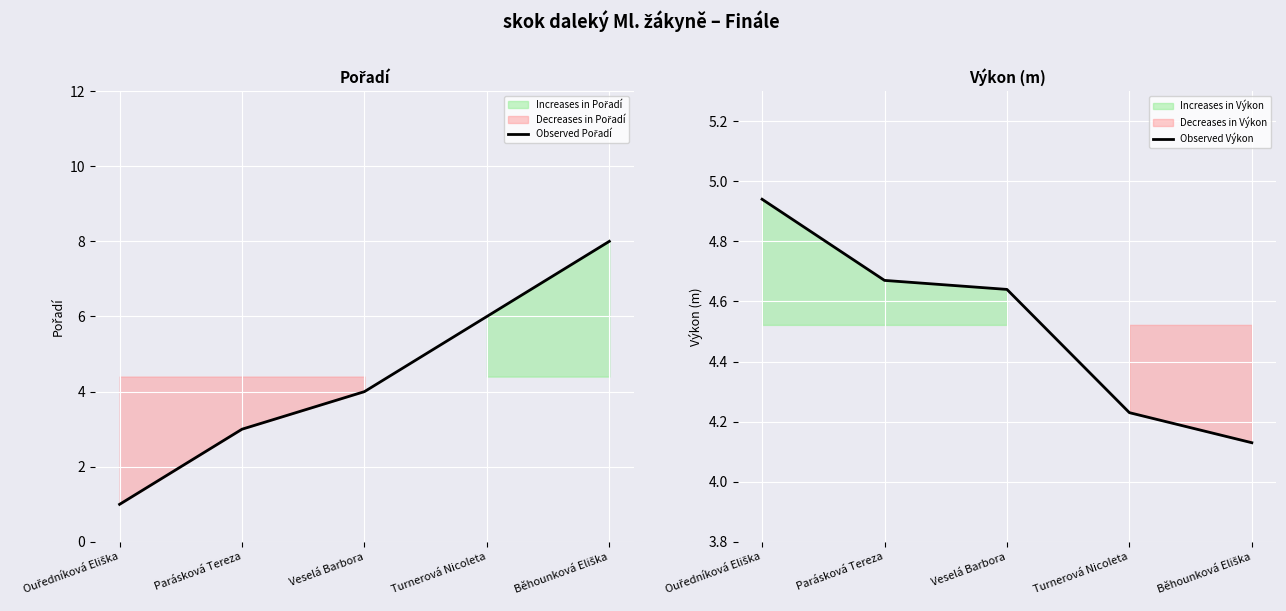

The Observed Výkon series shows 4.1 at Běhounková Eliška. True or false?

True